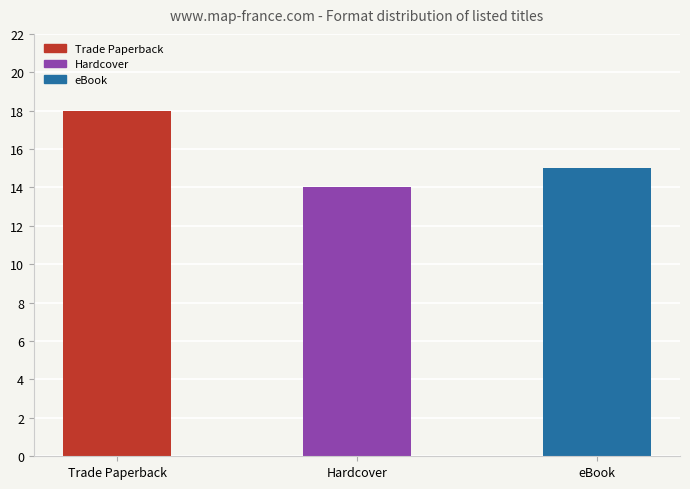

What is the change in value from Trade Paperback to Hardcover?

-4